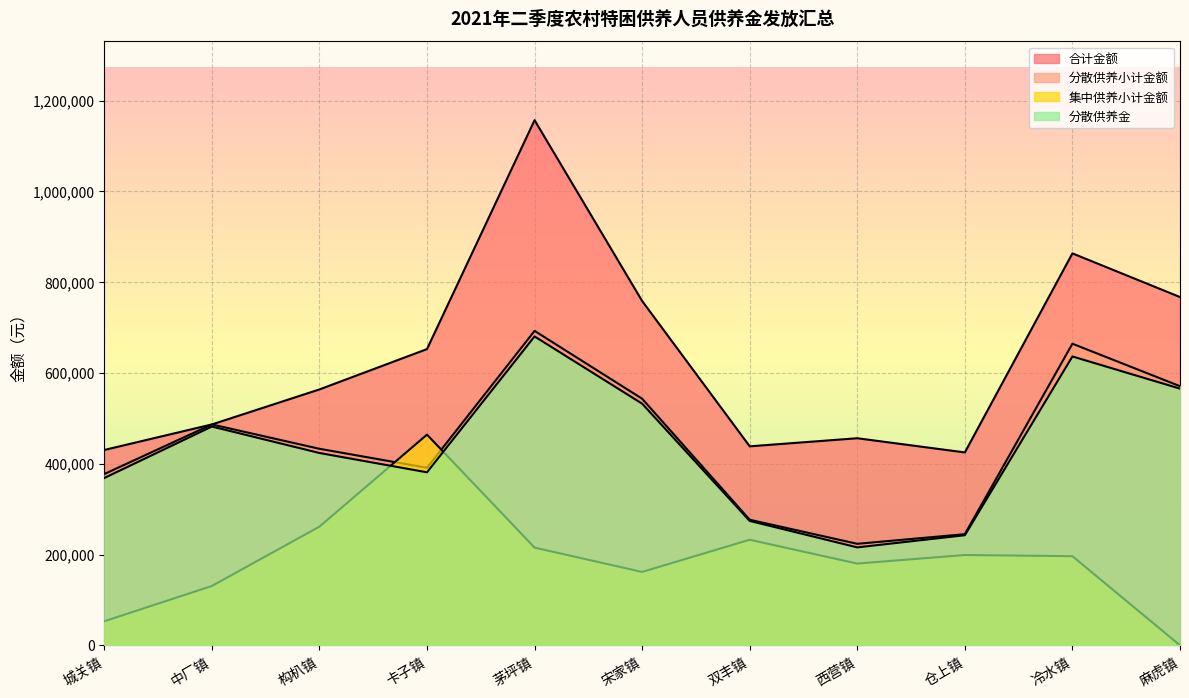

At how many categories does at least one series exceed 107874?

11